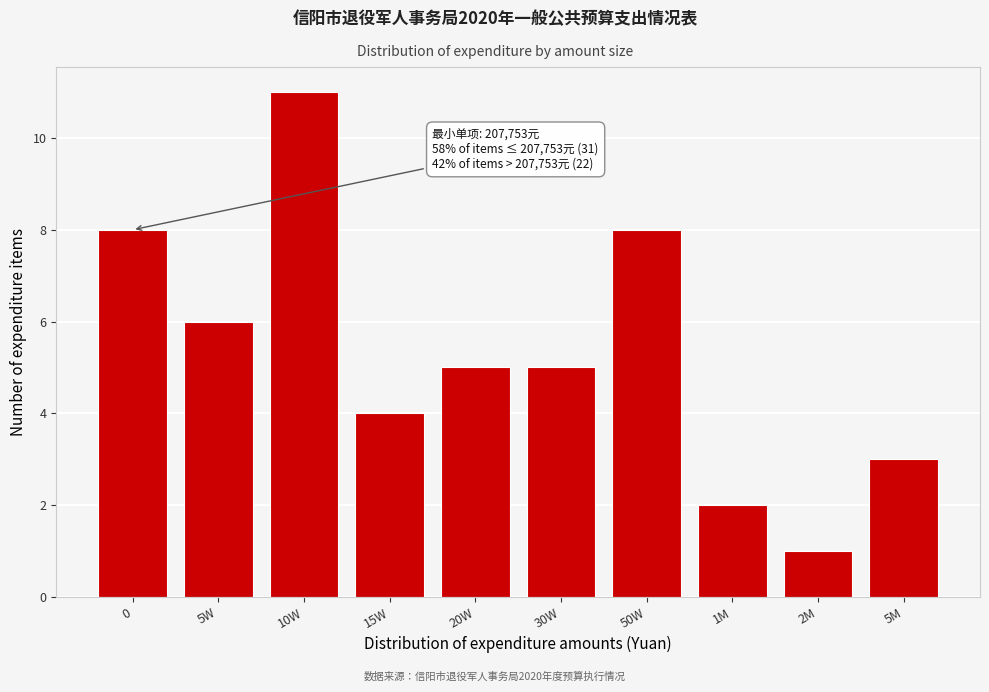

Reading right to left, list all the values displayed in this chart.

3	1	2	8	5	5	4	11	6	8